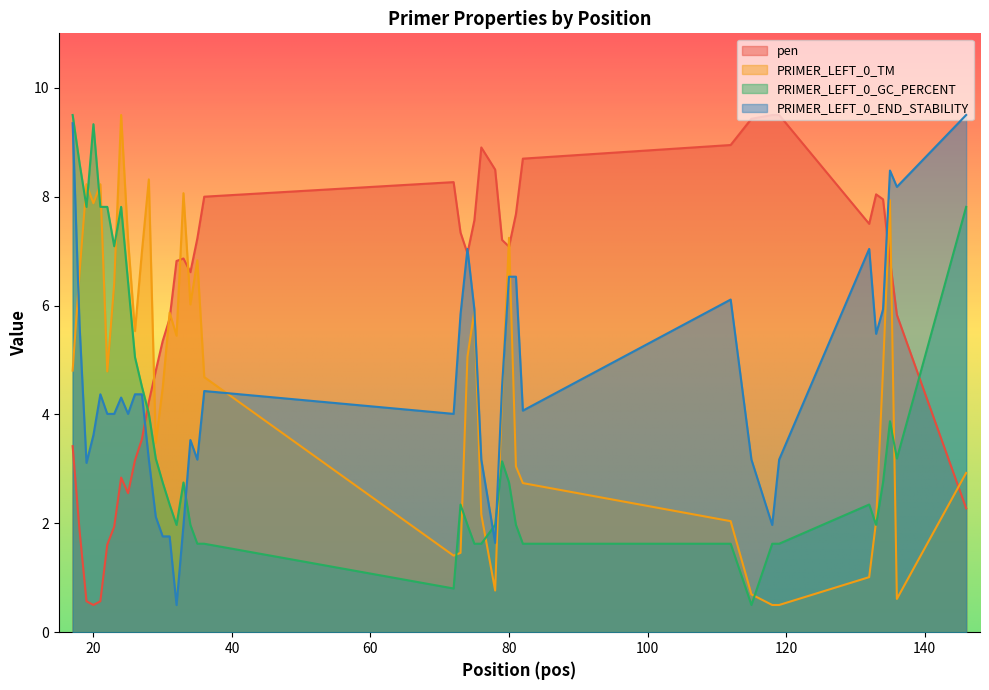

Does the chart have visible grid lines?

No